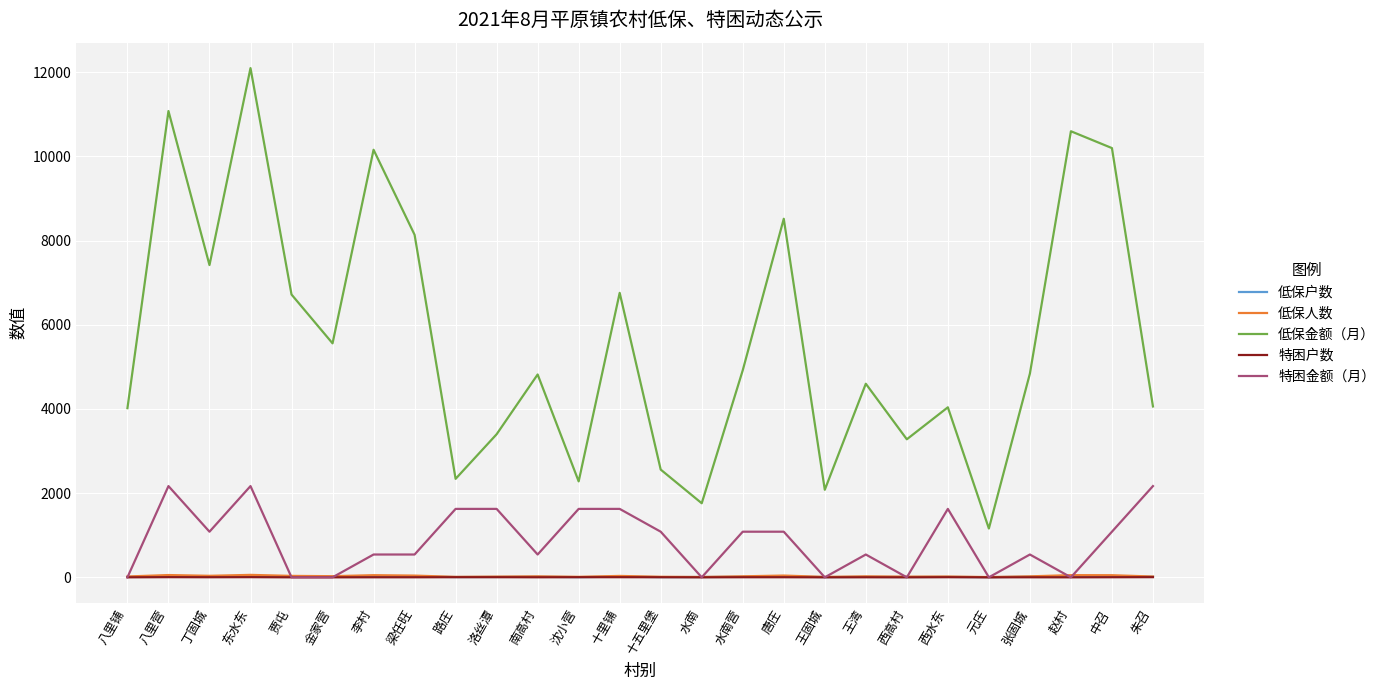

The 特困金额（月） series shows -1312 at 王固城. True or false?

False